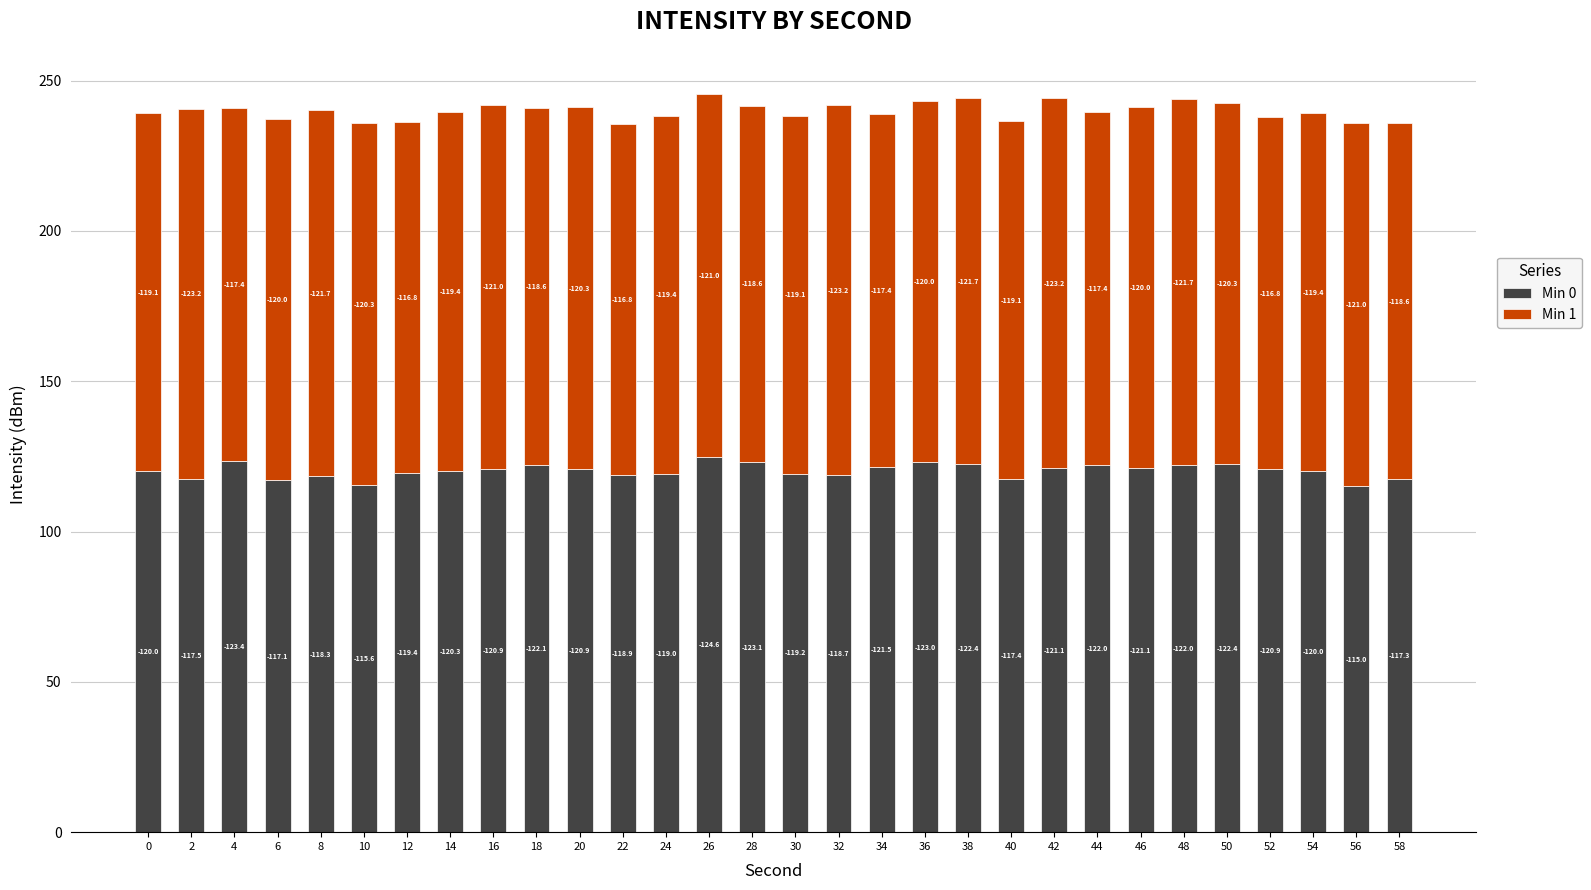

Does the chart contain stacked bars?

Yes